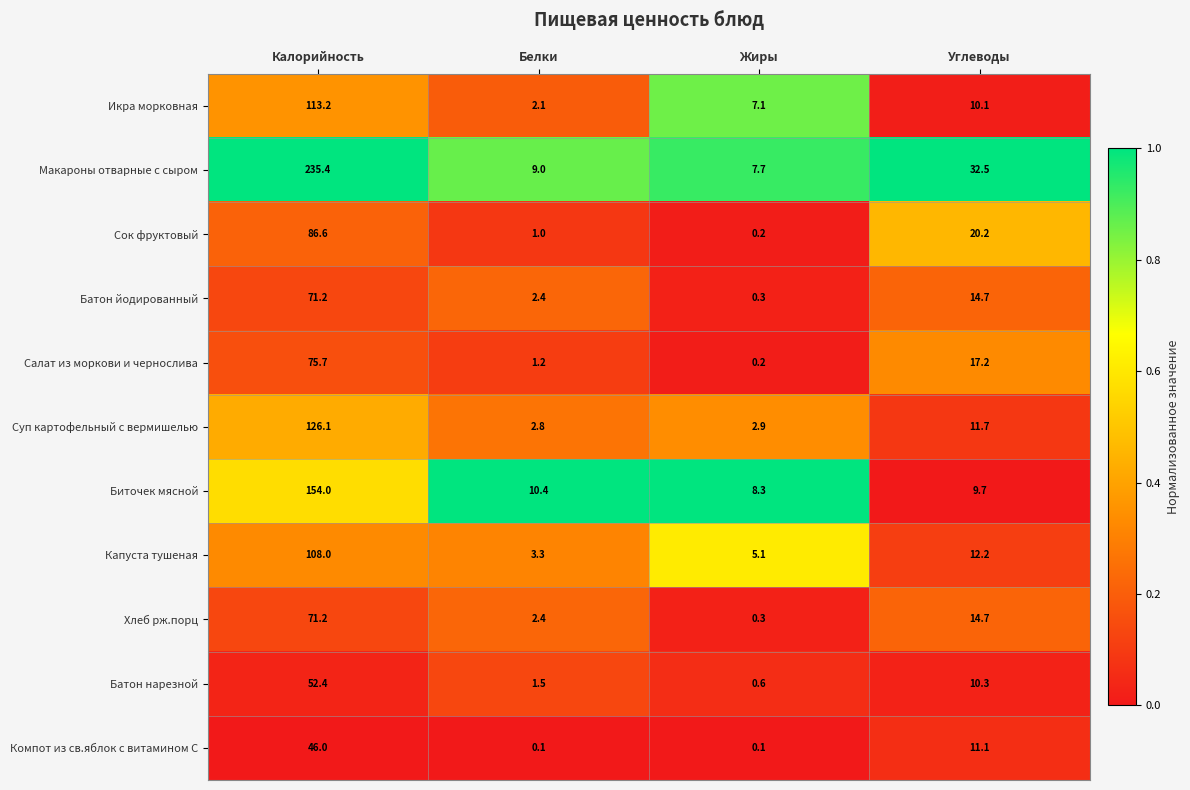

What is the lowest value of the Икра морковная series?

2.1